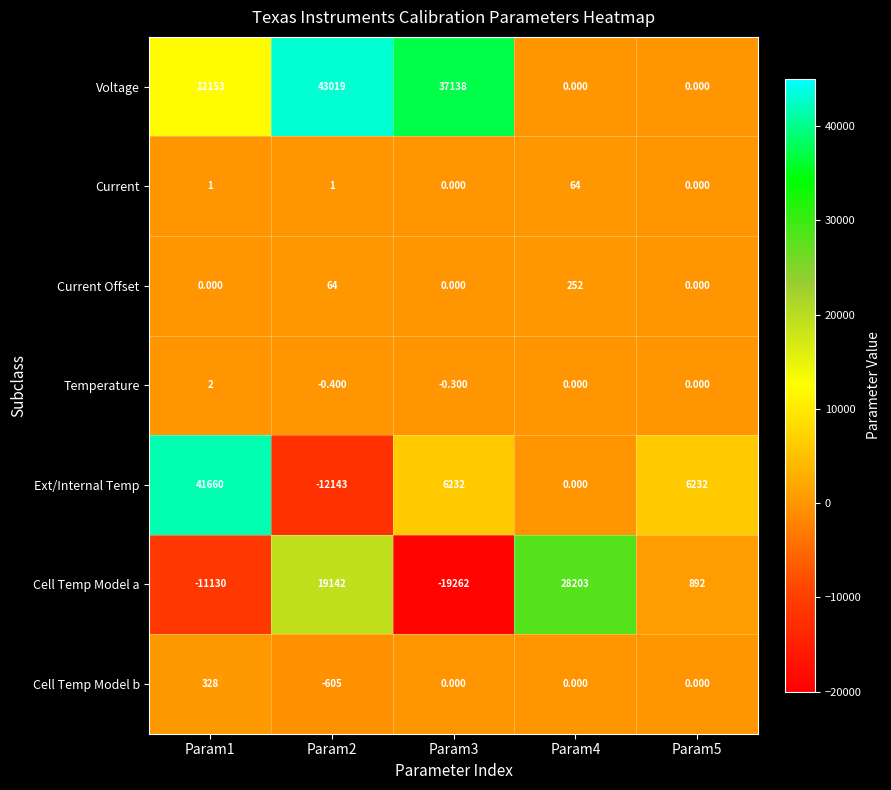

Rank the series by their maximum value, from highest to lowest.

Voltage, Ext/Internal Temp, Cell Temp Model a, Cell Temp Model b, Current Offset, Current, Temperature